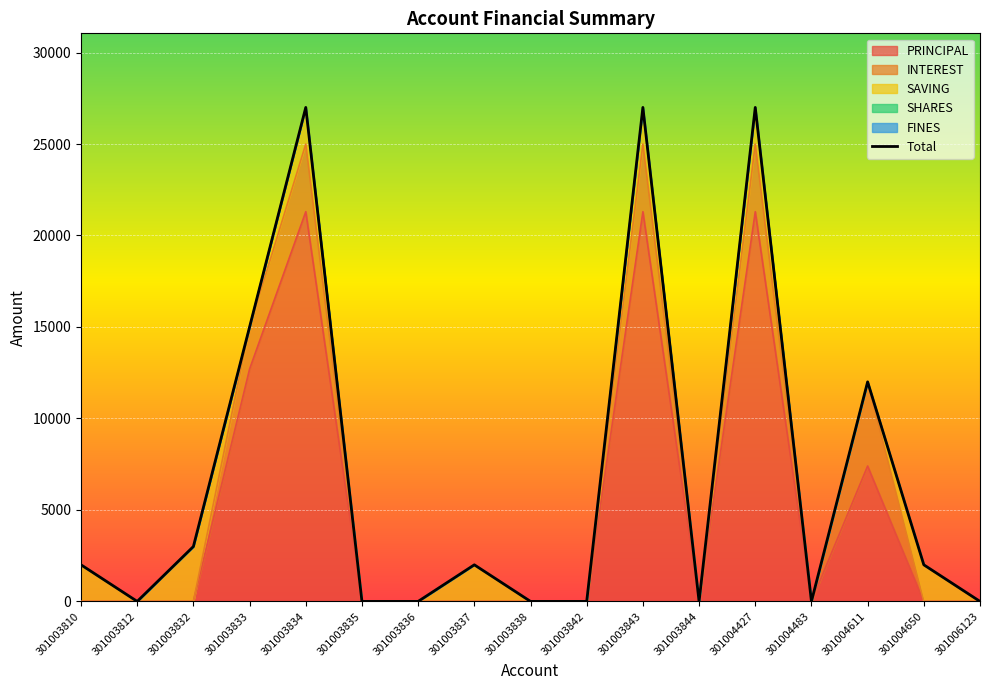

How many interior local peaks (higher than both neighbors) does the data have?

5